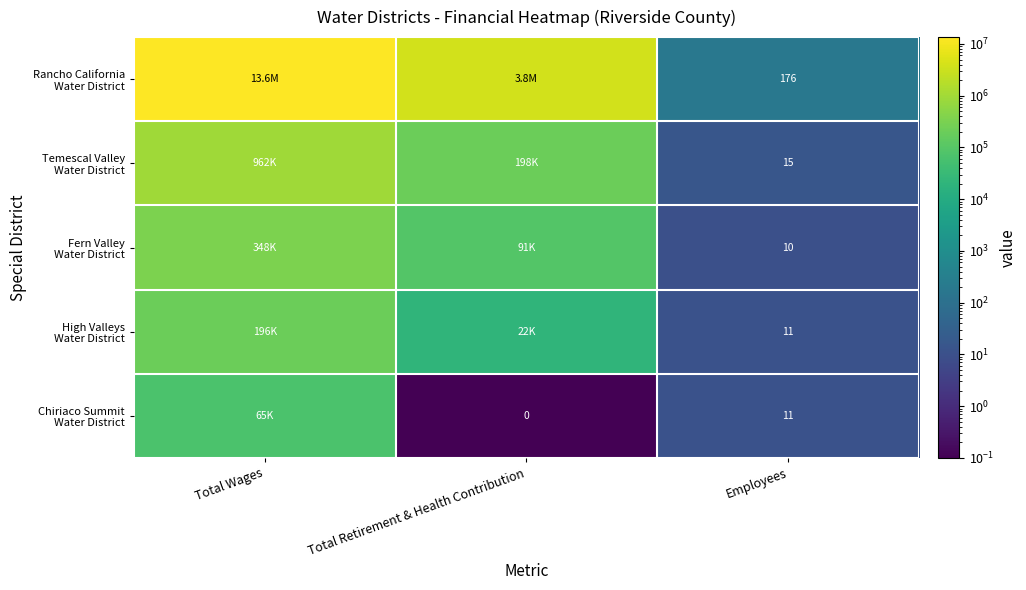

Where does the Temescal Valley Water District series first go above 198044?

Total Wages